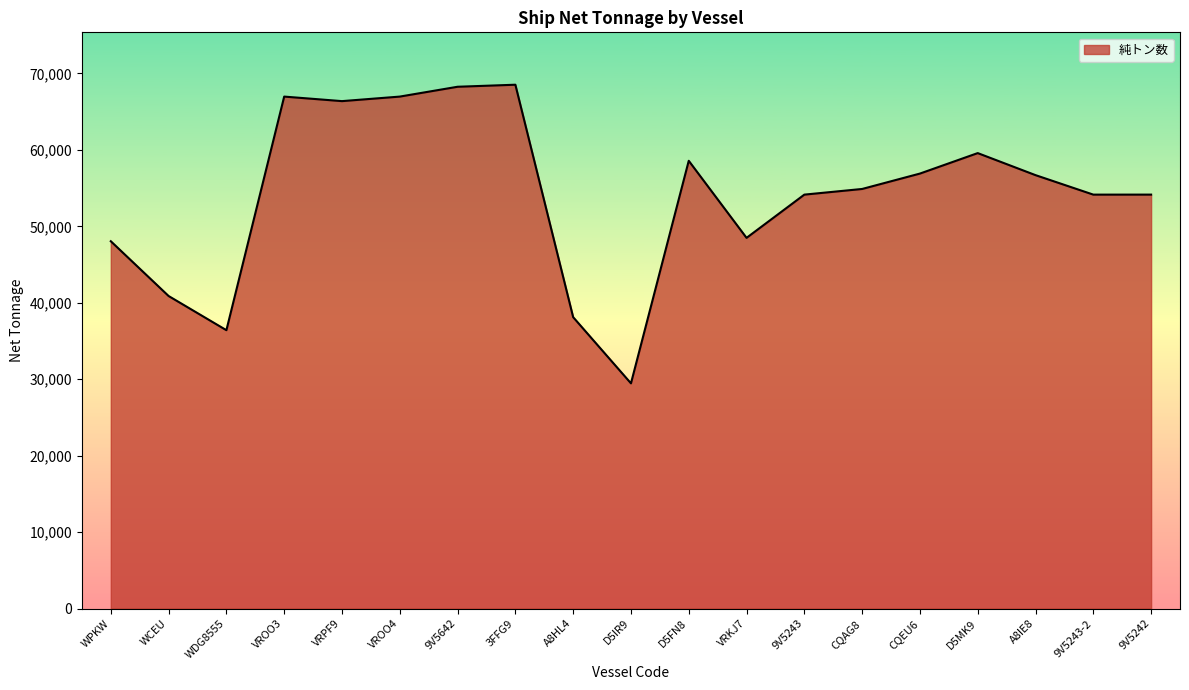

How many lines are shown in the chart?

1